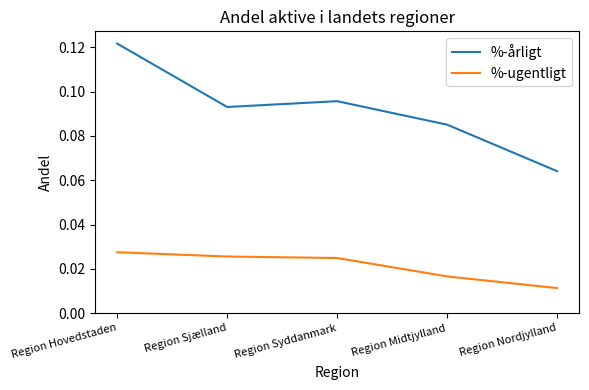

True or false: %-ugentligt and %-årligt cross at least once.

False